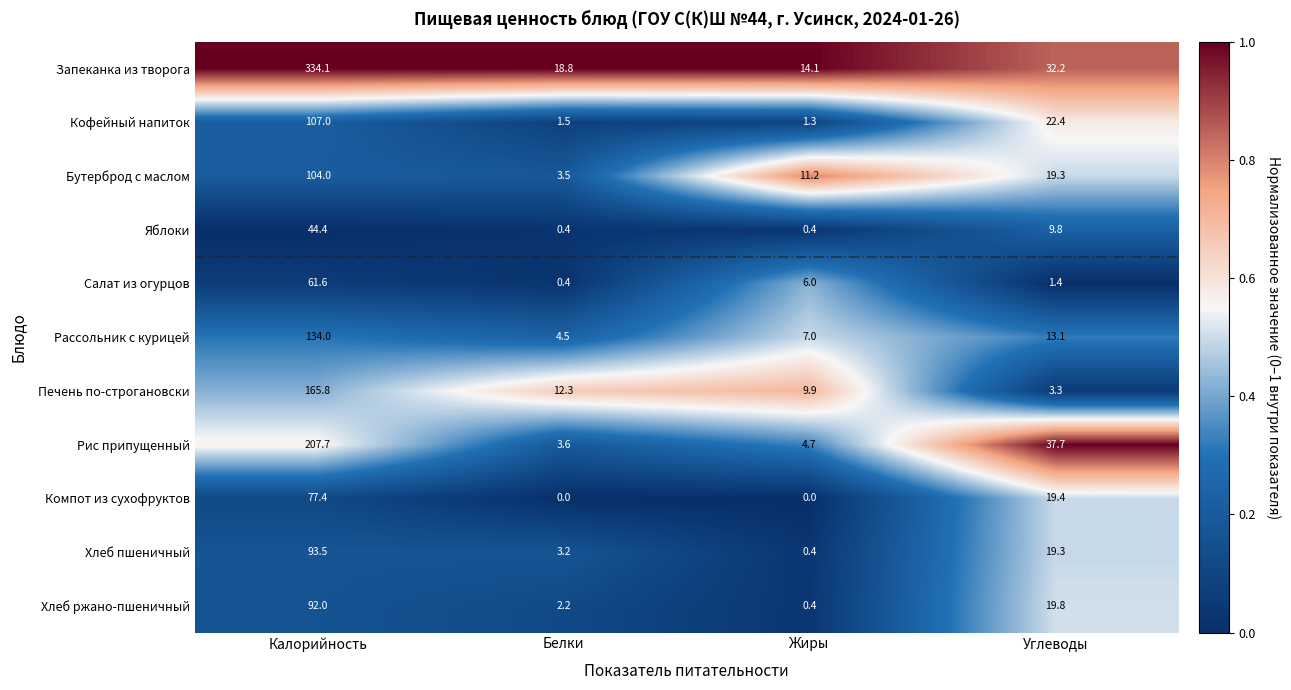

What is the difference between the maximum and minimum values in the Рассольник с курицей series?

129.5